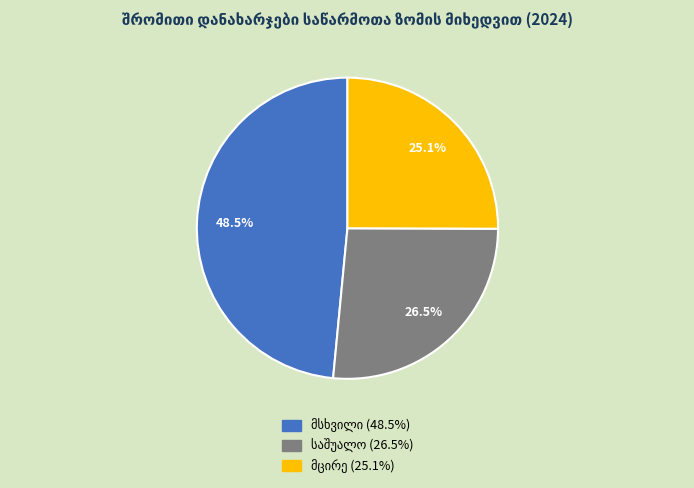

Is there a majority slice in this chart?

No